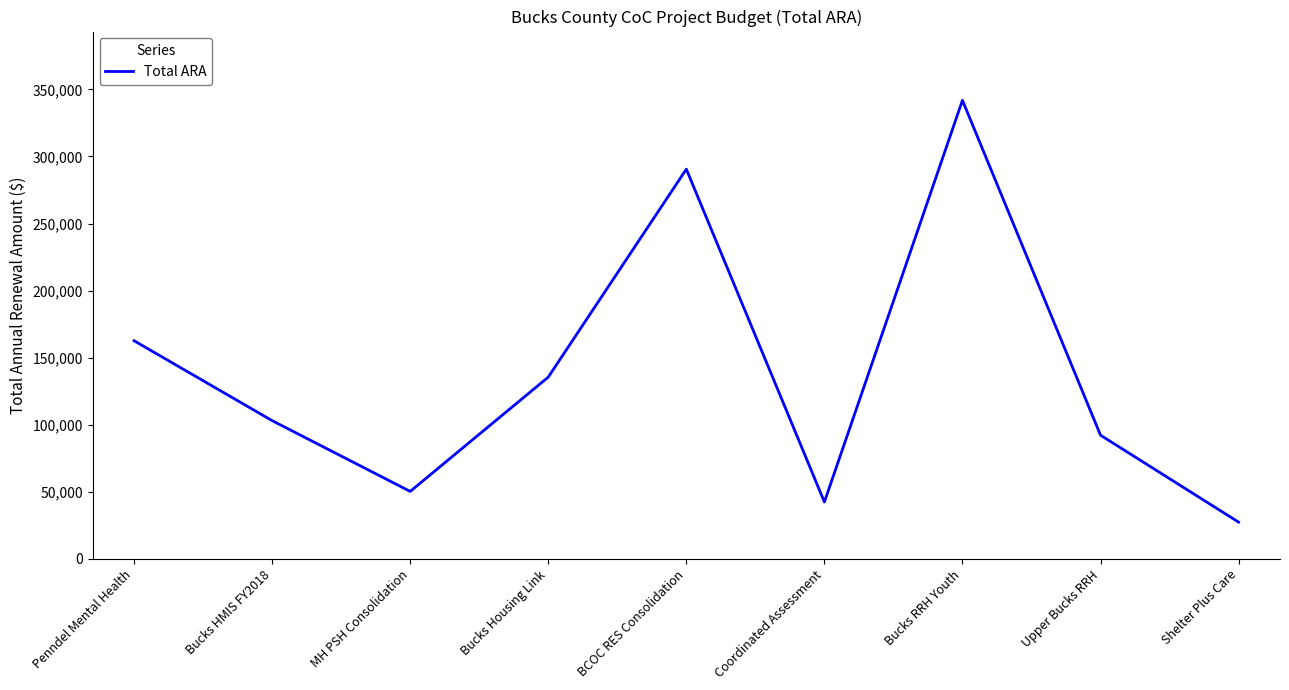

At which label is the value closest to 184599?

Penndel Mental Health